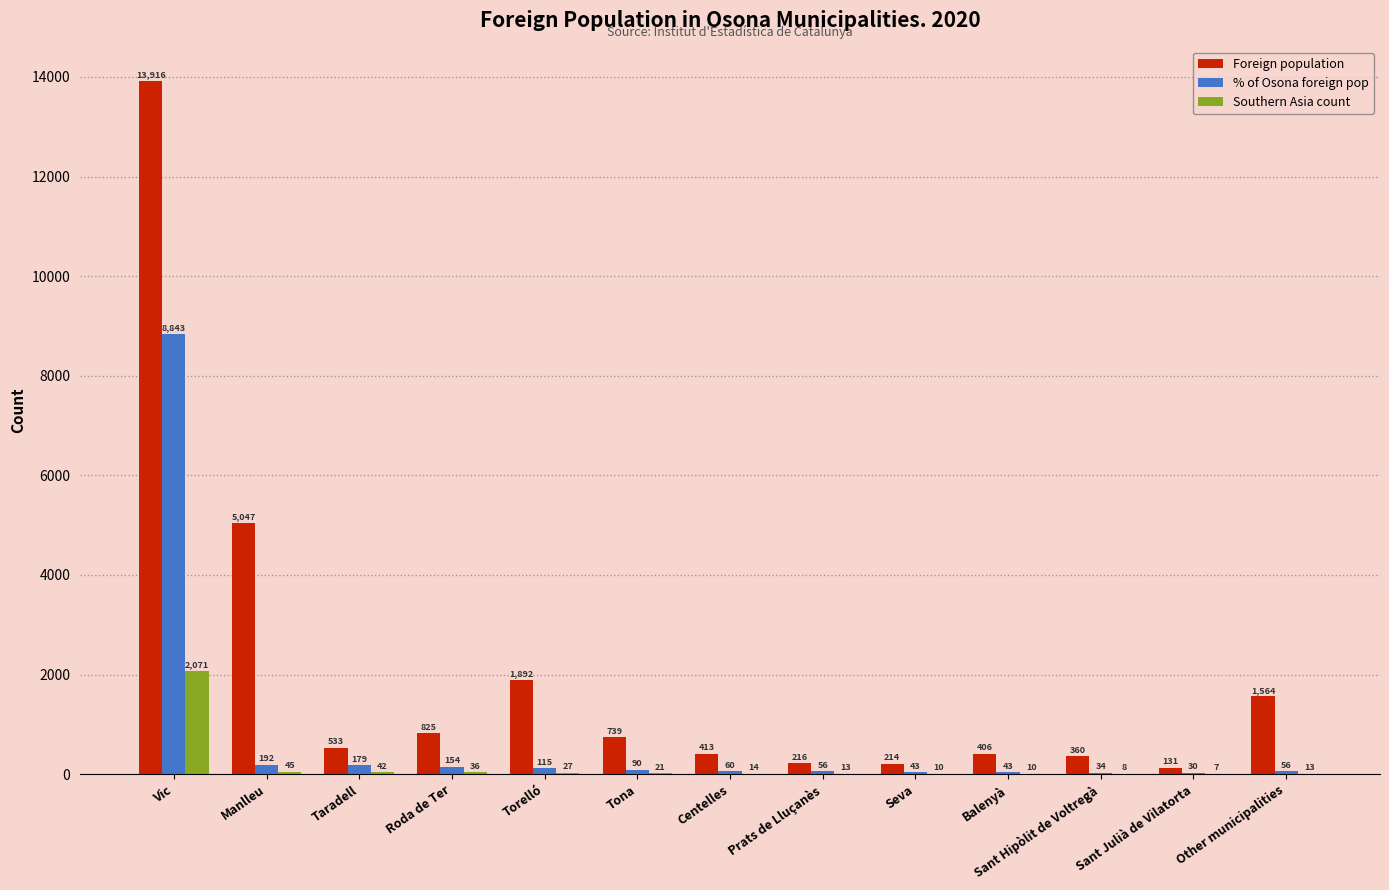

What is the sum of the Foreign population values at Vic and Other municipalities?

15480